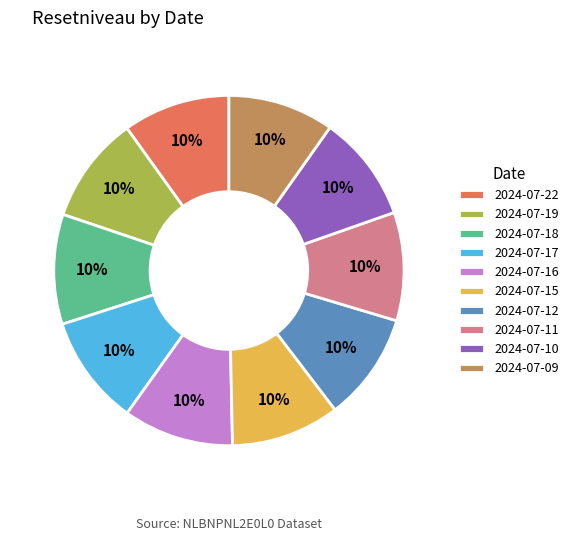

Approximately how many times larger is the value at 2024-07-10 compared to 2024-07-15?

1.0